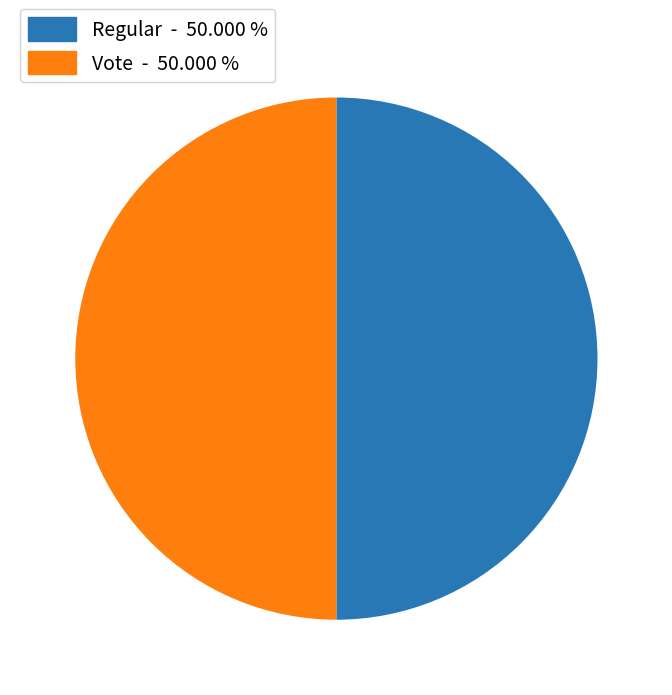

What is the ratio of the value at Vote - 50.000 % to the value at Regular - 50.000 %?

1.0